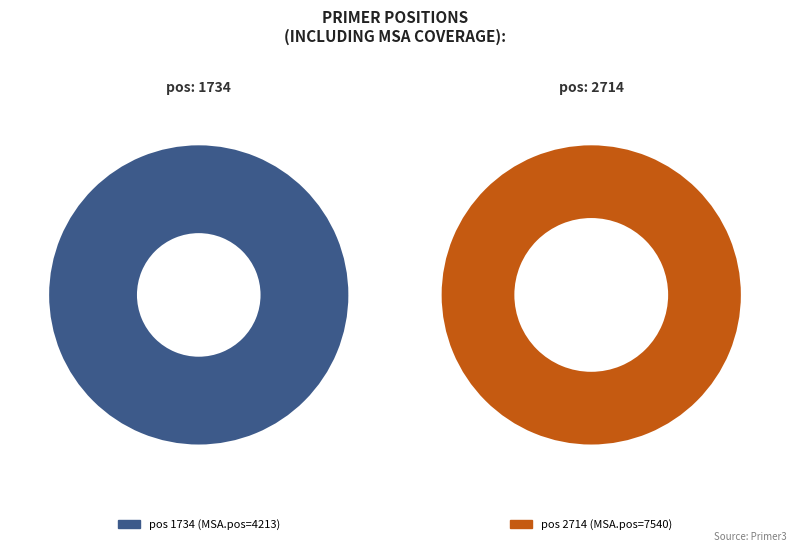

To the nearest percent, what is the average slice percentage?

50%